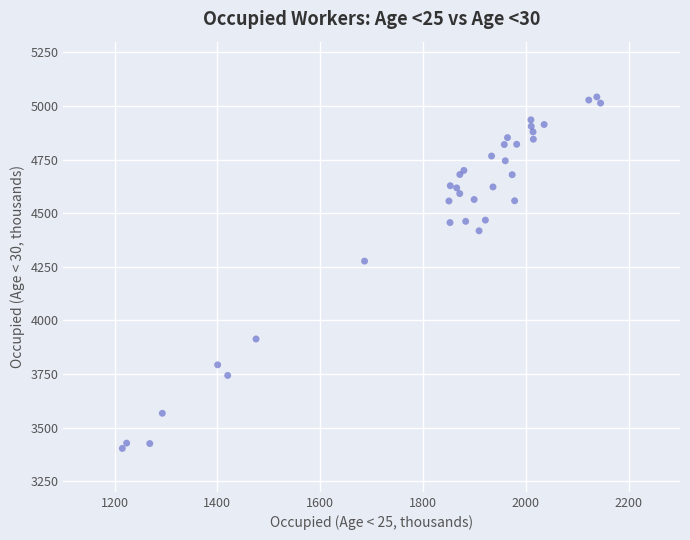

What Y value in the scatter plot is closest to 4222?

4276.3